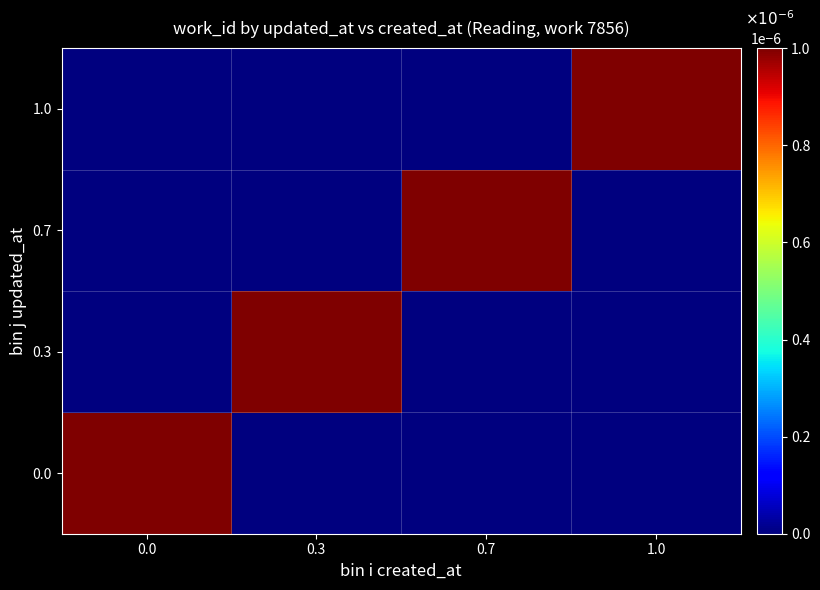

Reading left to right, what are all the values shown in this chart?

0.0: 0.0=0.0	0.3=0.0	0.7=0.0	1.0=0.0
0.3: 0.0=0.0	0.3=0.0	0.7=0.0	1.0=0.0
0.7: 0.0=0.0	0.3=0.0	0.7=0.0	1.0=0.0
1.0: 0.0=0.0	0.3=0.0	0.7=0.0	1.0=0.0